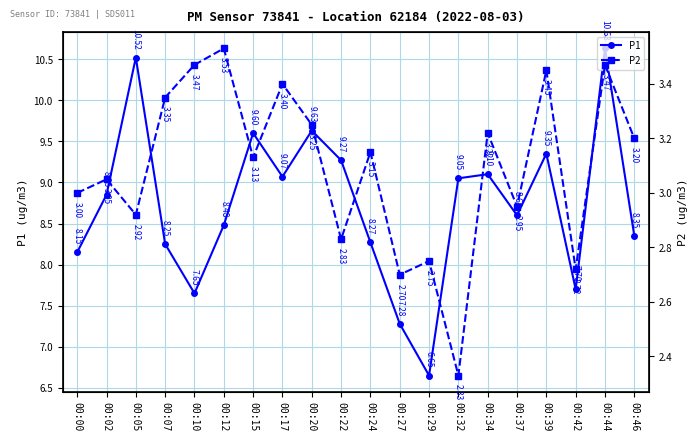

Reading left to right, what are all the values shown in this chart?

P1: 8.2	8.8	10.5	8.2	7.7	8.5	9.6	9.1	9.6	9.3	8.3	7.3	6.7	9.1	9.1	8.6	9.3	7.7	10.6	8.3
P2: 3.0	3.0	2.9	3.4	3.5	3.5	3.1	3.4	3.2	2.8	3.1	2.7	2.8	2.3	3.2	3.0	3.5	2.7	3.5	3.2